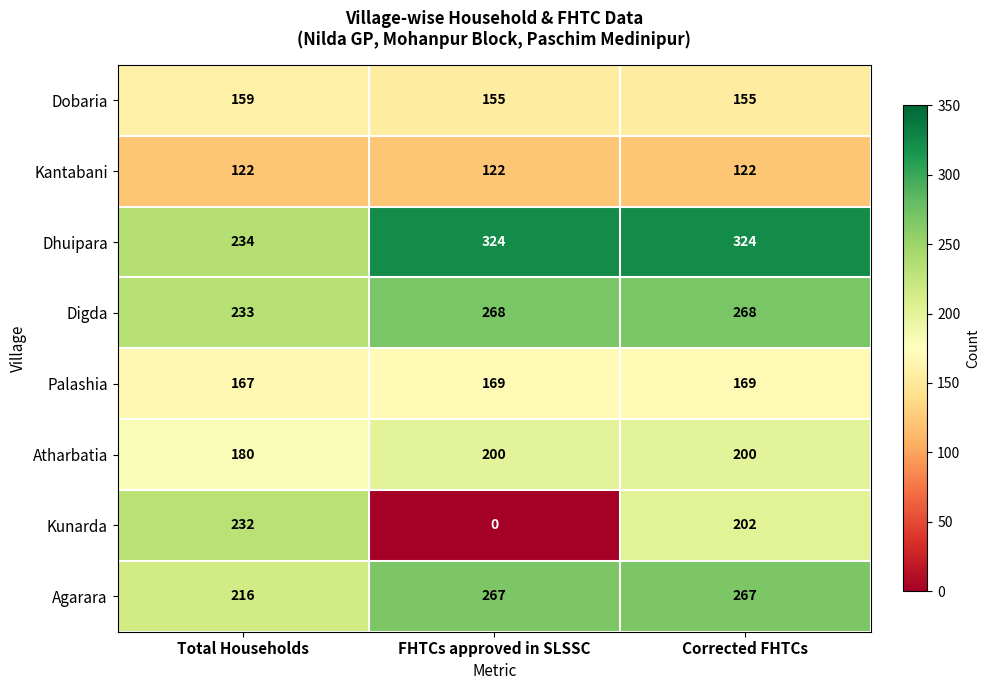

List the labels in order of Kunarda value, smallest first.

FHTCs approved in SLSSC, Corrected FHTCs, Total Households